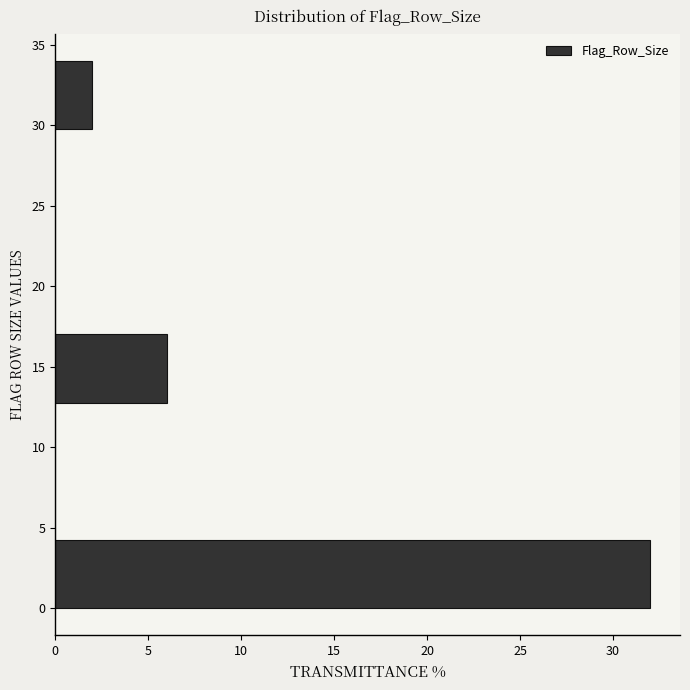

Which range on the y-axis has the longest bar?

0.00 to 4.25